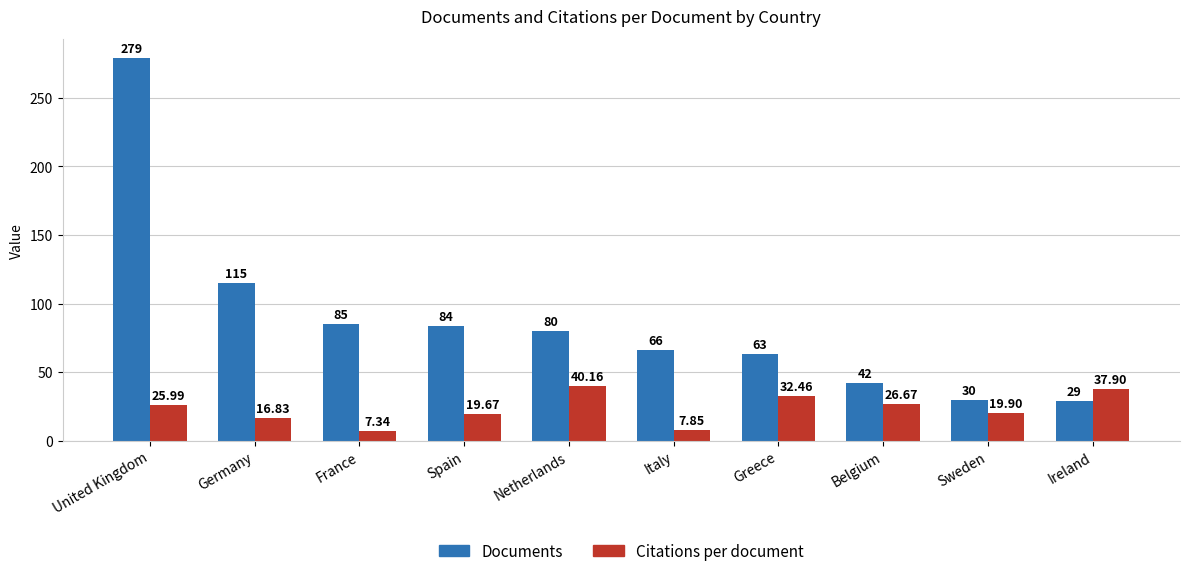

Rank the series by their average value, from highest to lowest.

Documents, Citations per document